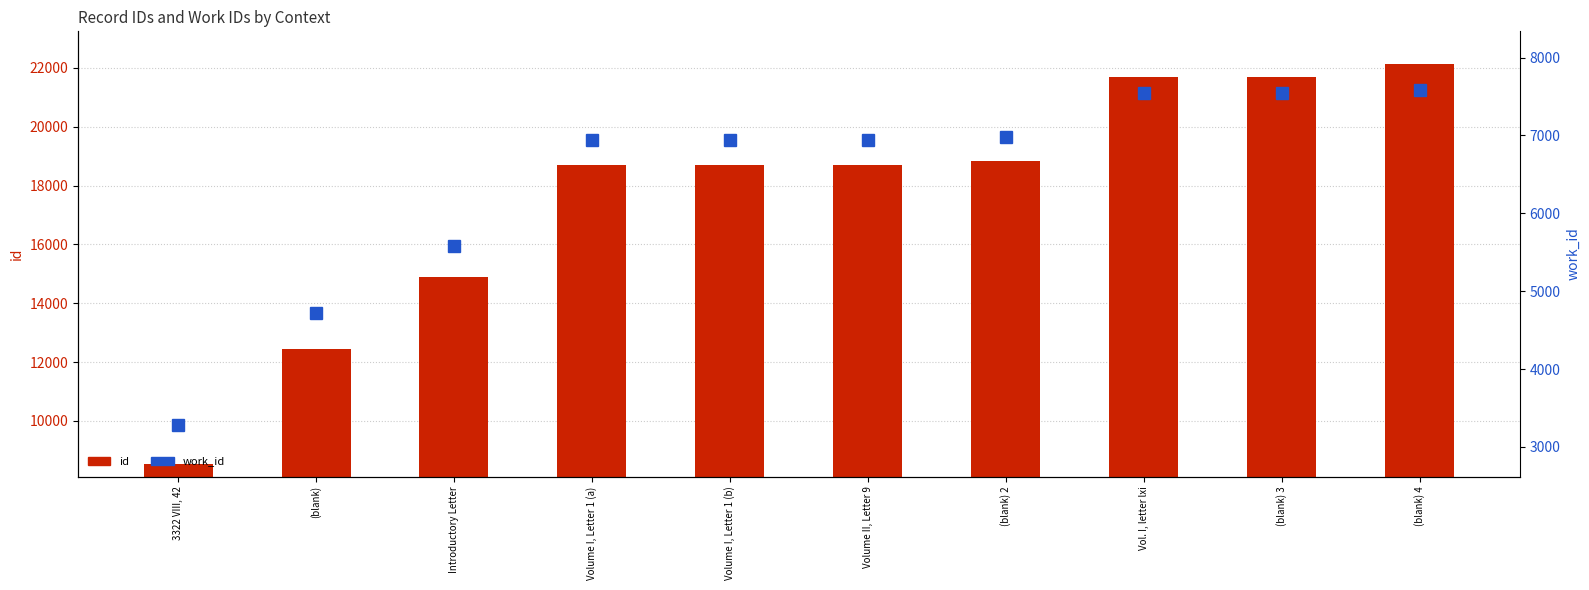

Reading left to right, list all the values displayed in this chart.

id: 3322 VIII, 42=8537	(blank)=12461	Introductory Letter=14903	Volume I, Letter 1 (a)=18683	Volume I, Letter 1 (b)=18684	Volume II, Letter 9=18697	(blank) 2=18826	Vol. I, letter lxi=21689	(blank) 3=21701	(blank) 4=22136
work_id: 3322 VIII, 42=3276	(blank)=4724	Introductory Letter=5582	Volume I, Letter 1 (a)=6939	Volume I, Letter 1 (b)=6939	Volume II, Letter 9=6939	(blank) 2=6984	Vol. I, letter lxi=7541	(blank) 3=7542	(blank) 4=7579